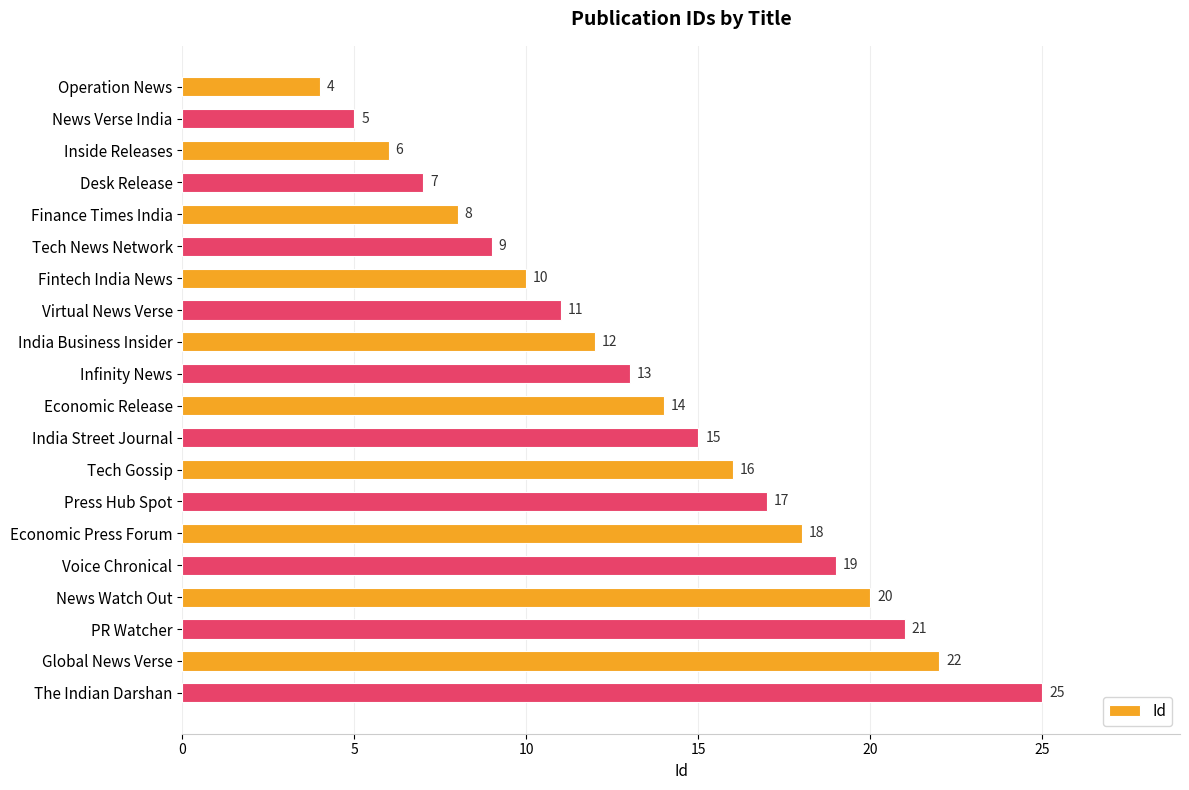

Are the bars grouped side by side (vs. stacked)?

No